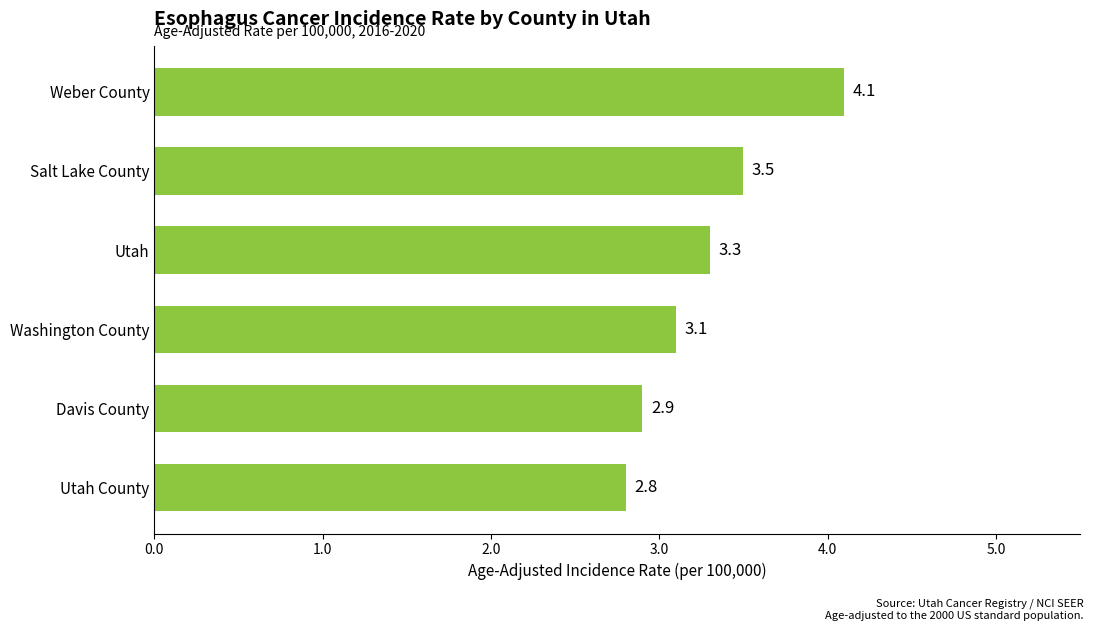

The chart shows a value of 4.1 at Weber County. True or false?

True